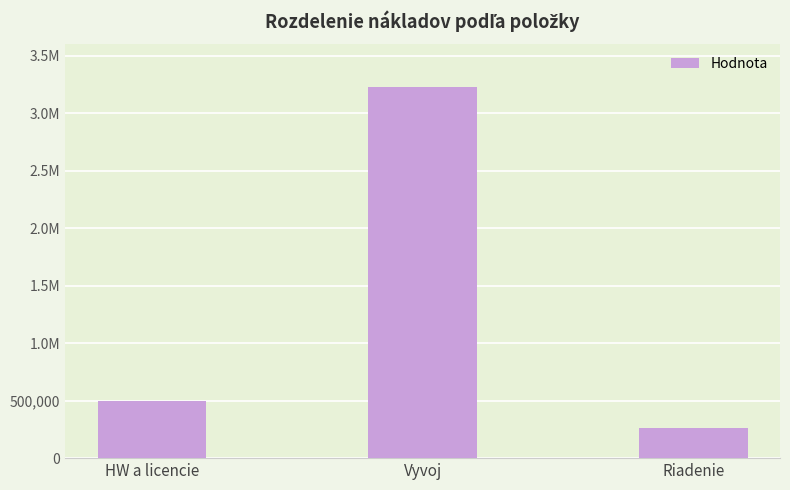

What is the value of the 1st bar from the left?

501114.3